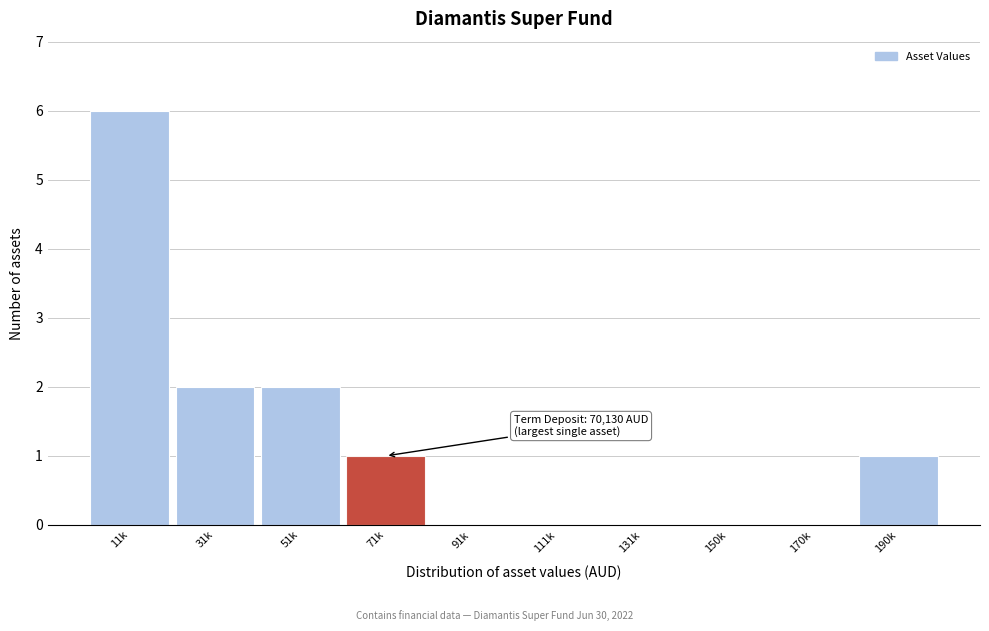

Reading right to left, transcribe all the data shown in this chart.

190k=1	170k=0	150k=0	131k=0	111k=0	91k=0	71k=1	51k=2	31k=2	11k=6